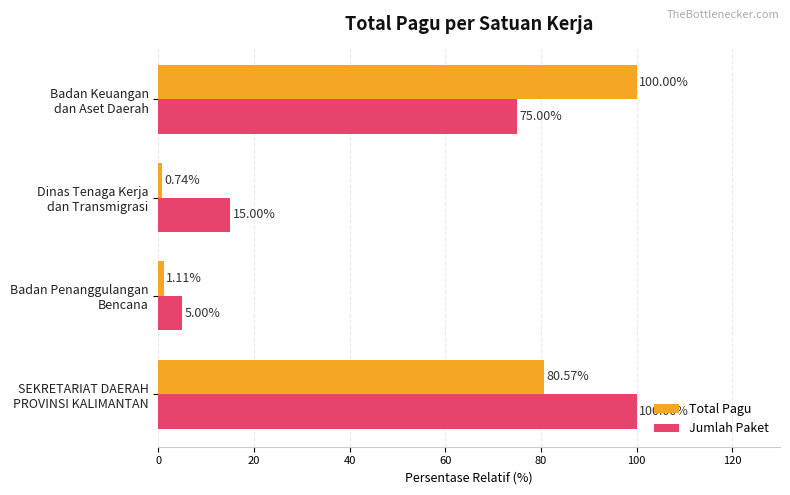

What is the average value of the Total Pagu series?

45.6